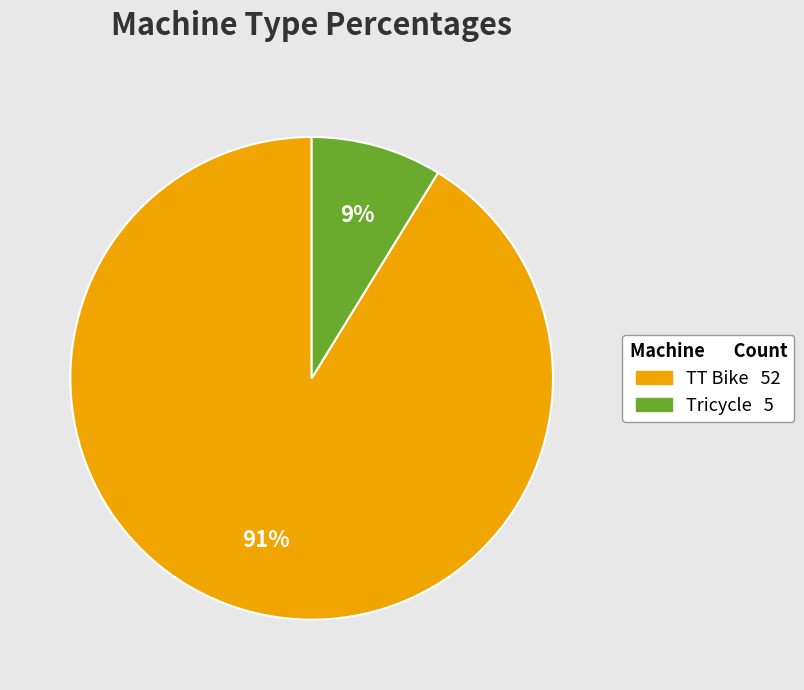

Count the number of slices in the pie.

2